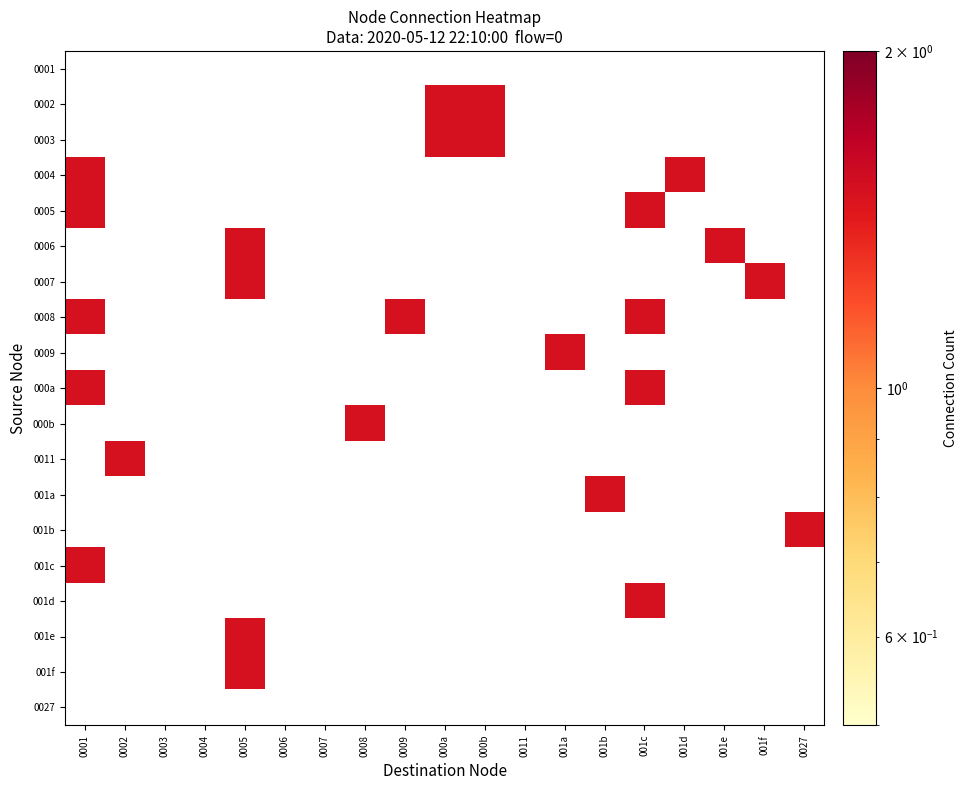

What is the total value across all series at 001f?

10.5